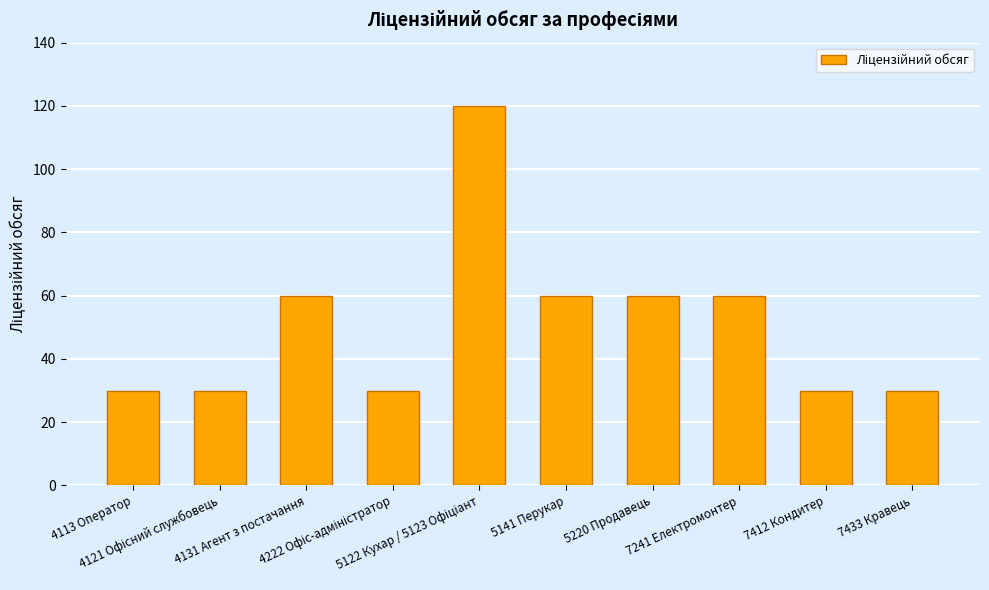

Which has a higher value, 5220 Продавець or 7412 Кондитер?

5220 Продавець